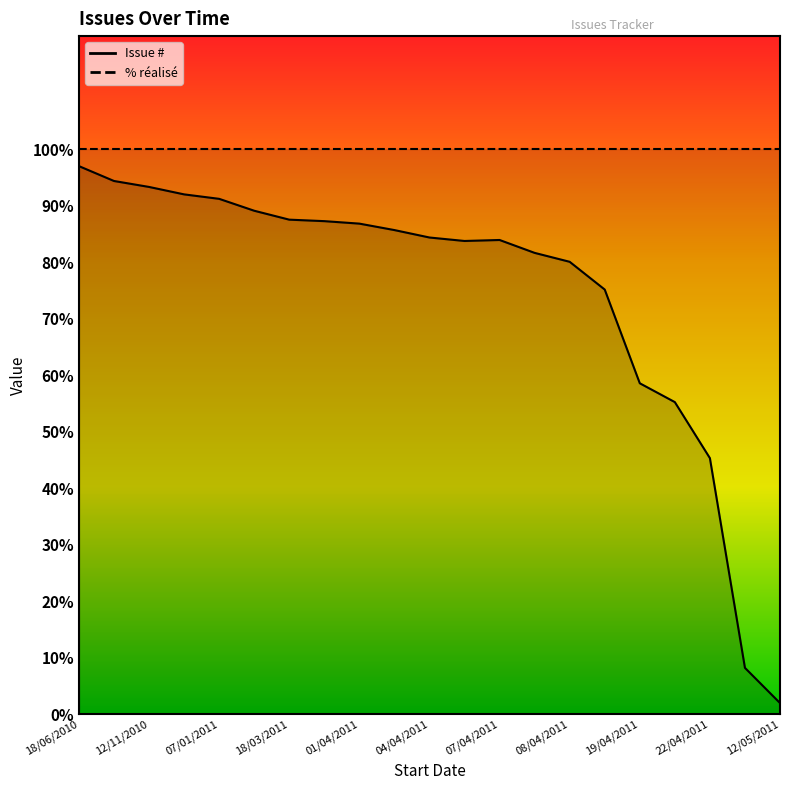

What is the label of the 2nd point from the right?

29/04/2011